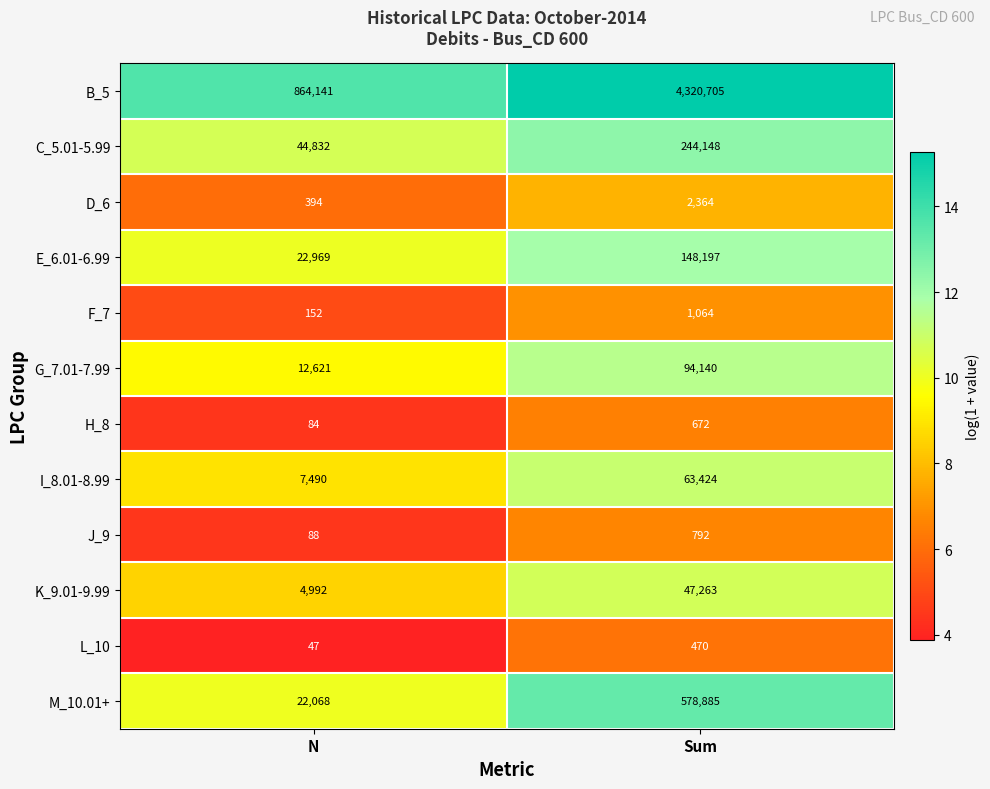

Reading right to left, transcribe all the data shown in this chart.

B_5: 4320705	864141
C_5.01-5.99: 244148	44832
D_6: 2364	394
E_6.01-6.99: 148197	22969
F_7: 1064	152
G_7.01-7.99: 94140	12621
H_8: 672	84
I_8.01-8.99: 63424	7490
J_9: 792	88
K_9.01-9.99: 47263	4992
L_10: 470	47
M_10.01+: 578885	22068